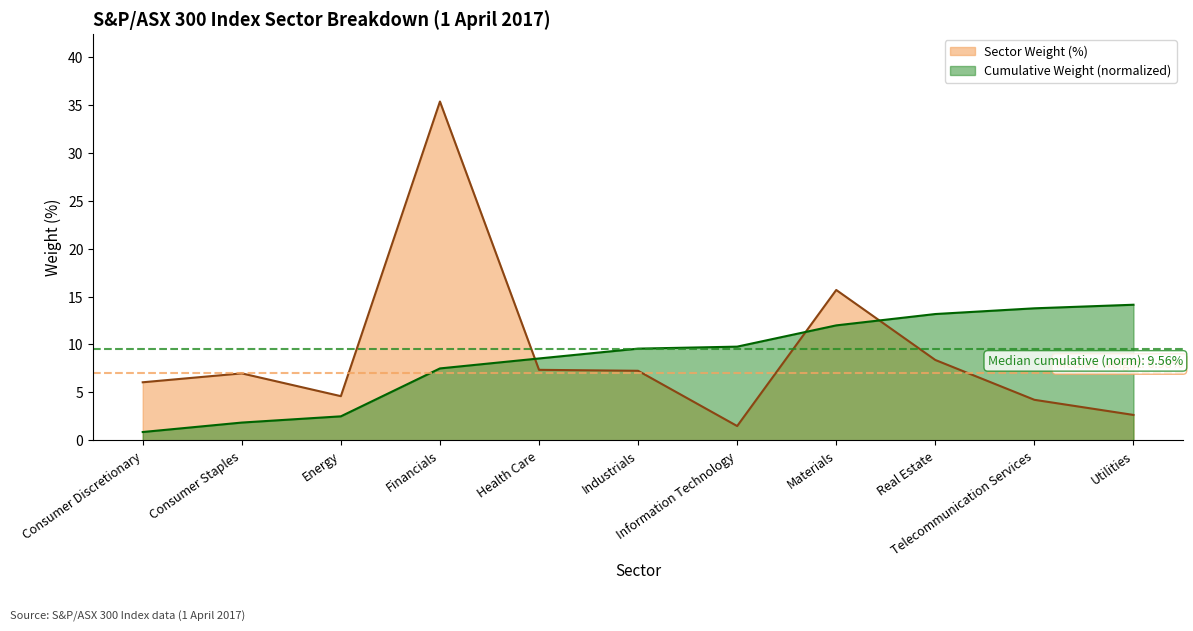

What is the ratio of the value at Telecommunication Services to the value at Consumer Discretionary?

0.7